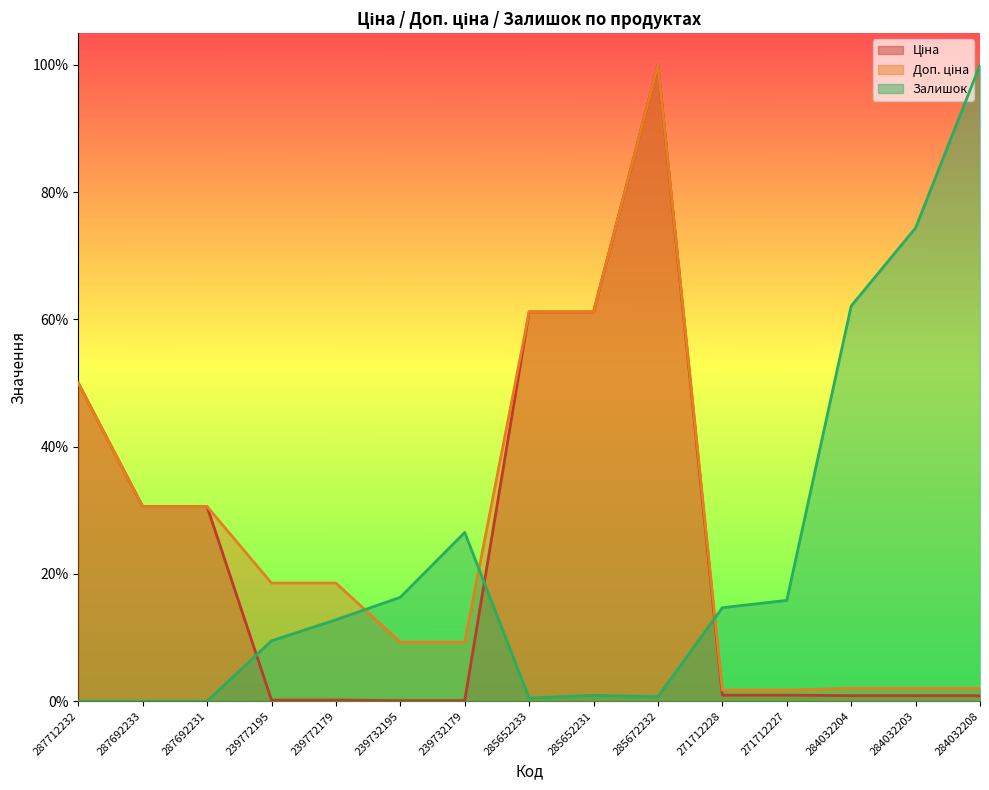

What position from the right is 285672232?

6